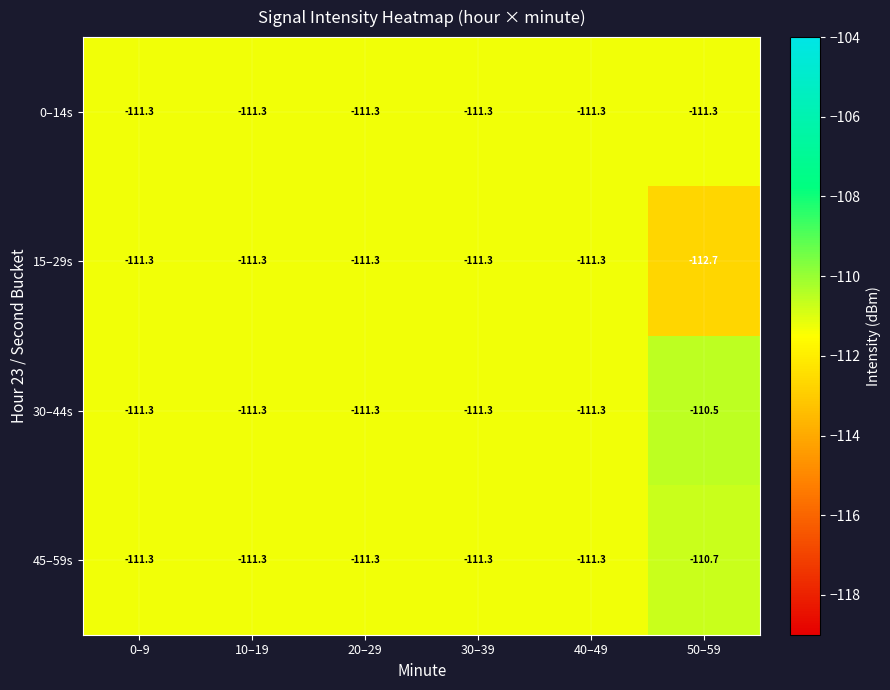

At how many categories does at least one series exceed -111?

1